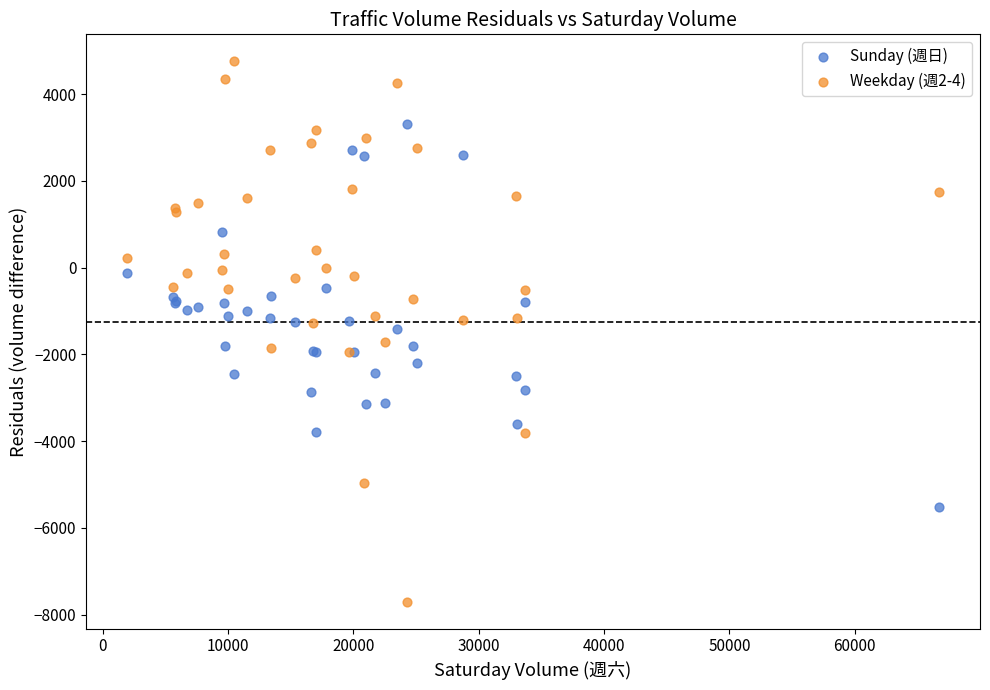

Which series has the widest spread of Y values?

Weekday (週2-4)